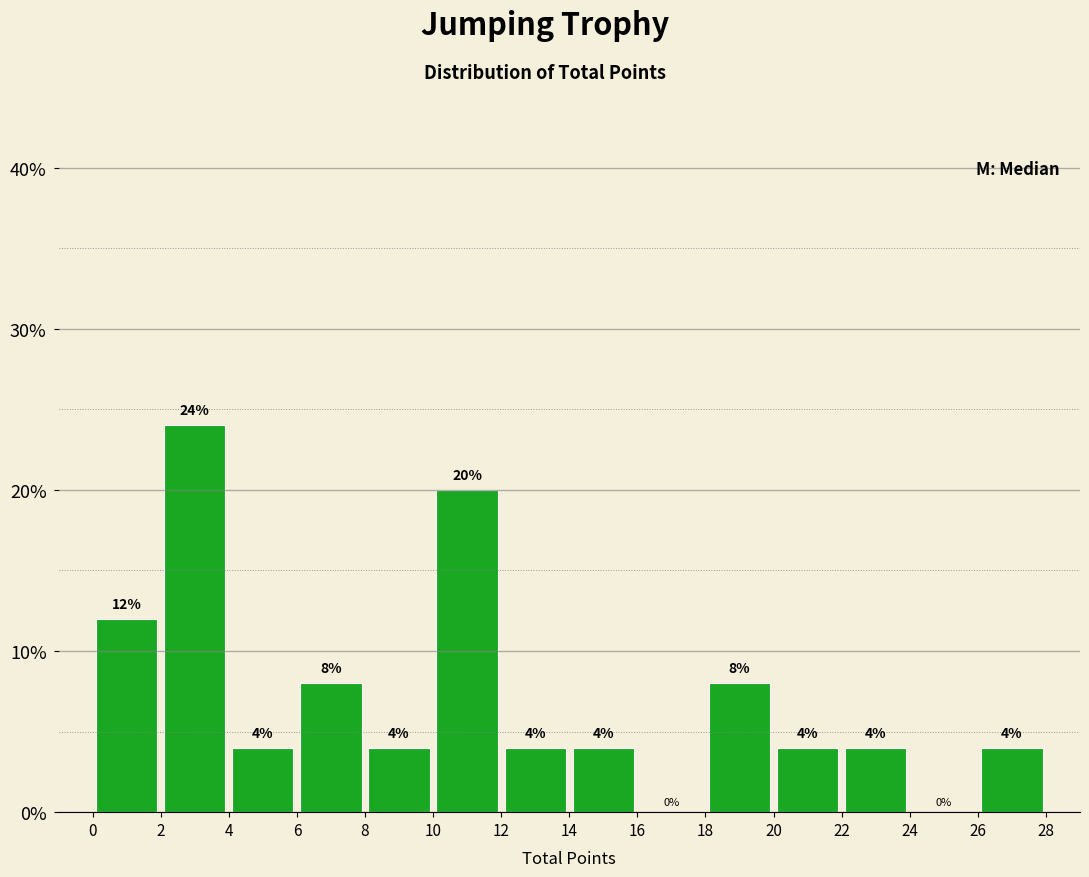

Reading left to right, list every bar in this chart as the range it spans on the x-axis followed by its height.

0 to 2: 12
2 to 4: 24
4 to 6: 4
6 to 8: 8
8 to 10: 4
10 to 12: 20
12 to 14: 4
14 to 16: 4
16 to 18: 0
18 to 20: 8
20 to 22: 4
22 to 24: 4
24 to 26: 0
26 to 28: 4